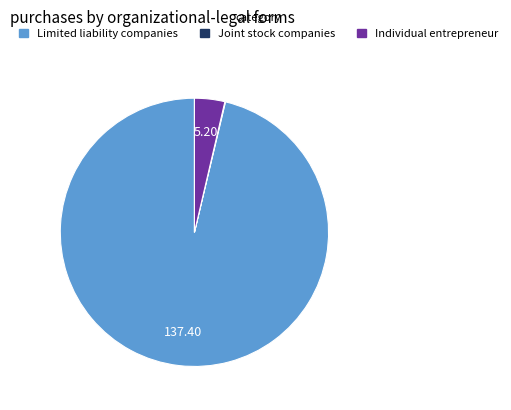

Is there a majority slice in this chart?

Yes